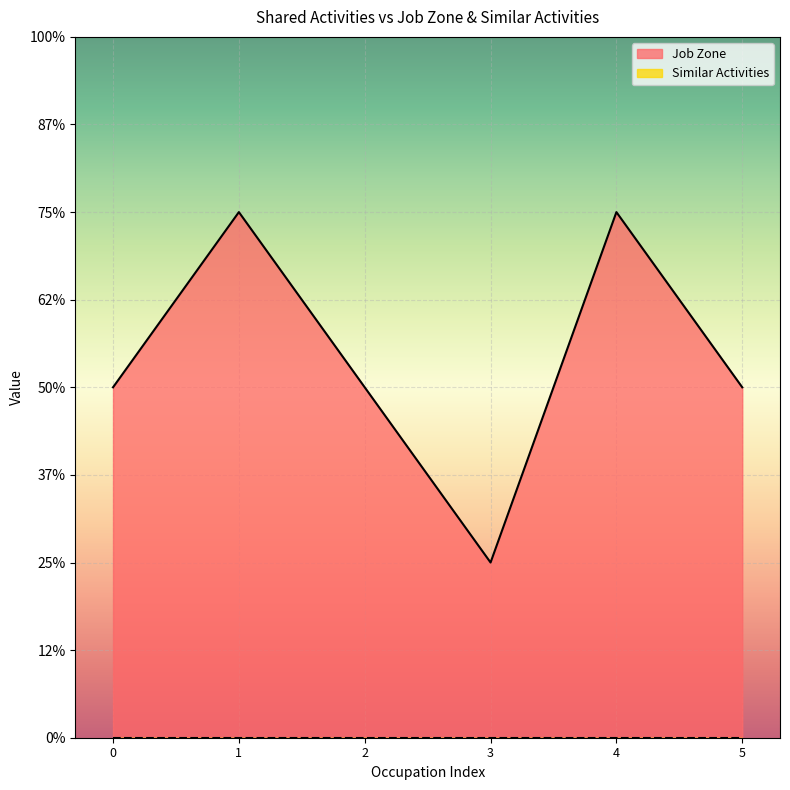

Does the chart display data point markers on the line(s)?

No